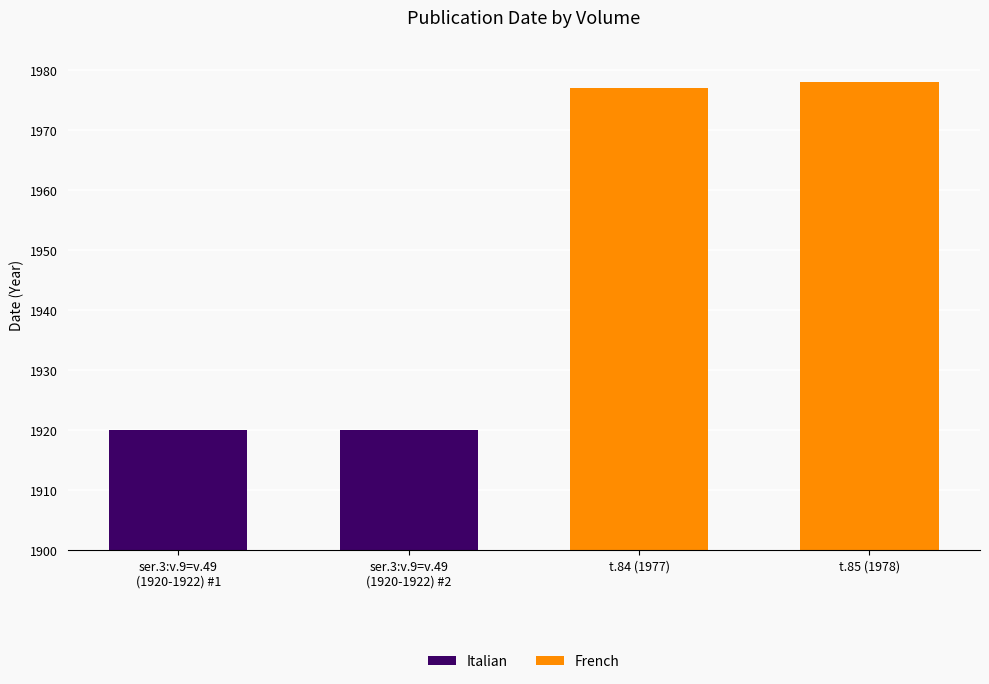

At how many categories does at least one series exceed 1941?

2